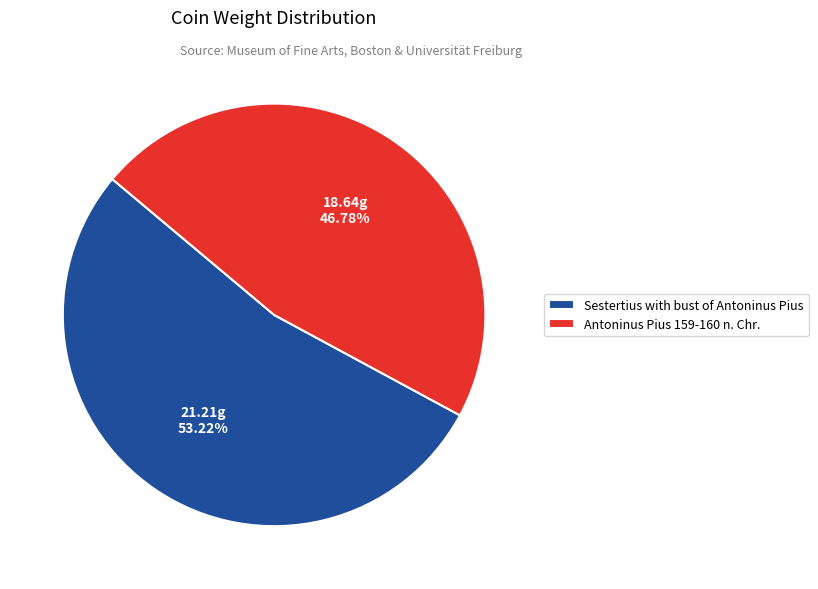

To the nearest percent, what is the combined percentage of Sestertius with bust of Antoninus Pius and Antoninus Pius 159-160 n. Chr.?

100%